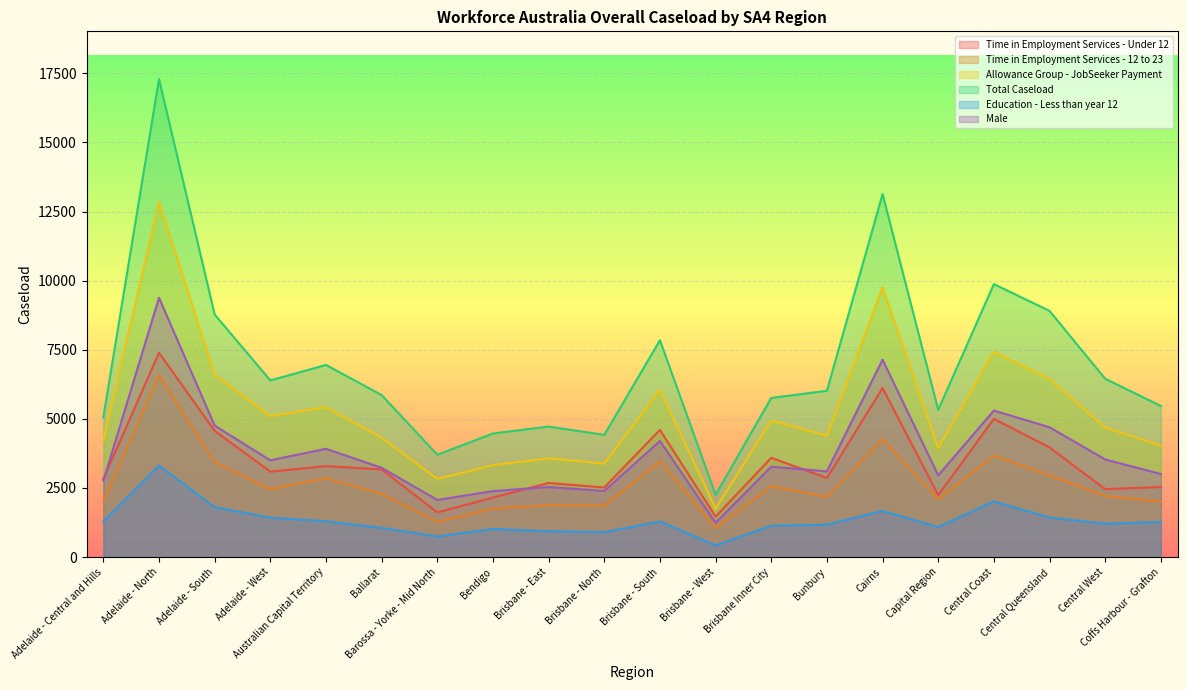

Read the Time in Employment Services - 12 to 23 value at Adelaide - South, to the nearest 50.

3450